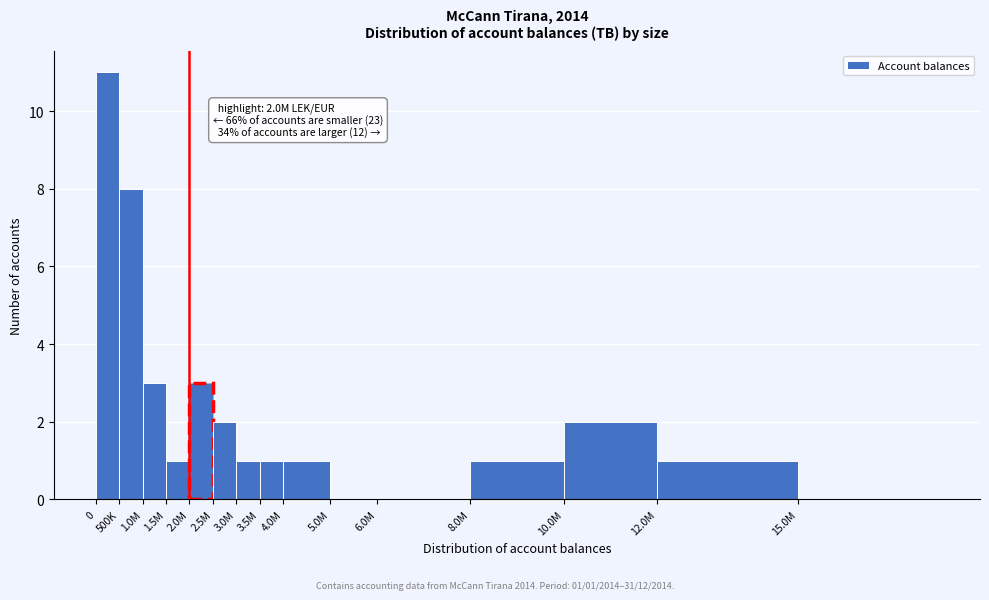

Reading left to right, list all the values displayed in this chart.

0=11	500K=8	1.0M=3	1.5M=1	2.0M=3	2.5M=2	3.0M=1	3.5M=1	4.0M=1	5.0M=0	6.0M=0	8.0M=1	10.0M=2	12.0M=1	15.0M=0